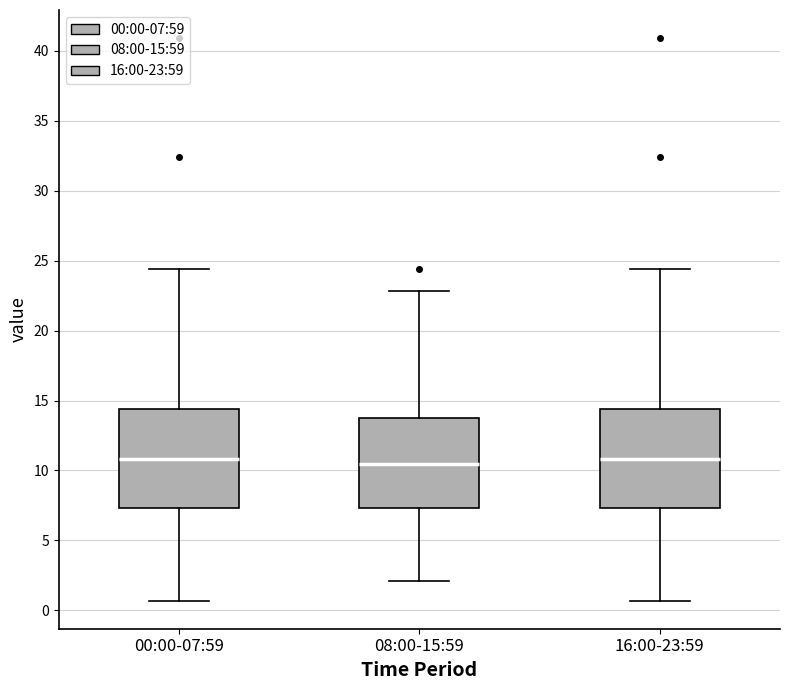

Reading left to right, transcribe this box plot: for each box, give where its median line is, the range the box spans, and where its two whiskers end, as read against the y-axis. The values are not printed on the chart, so give them approximately, as read against the axis.

00:00-07:59: median 11.0, box 7.5 to 14.5, whiskers 0.5 to 24.5
08:00-15:59: median 10.5, box 7.5 to 13.5, whiskers 2.0 to 23.0
16:00-23:59: median 11.0, box 7.5 to 14.5, whiskers 0.5 to 24.5